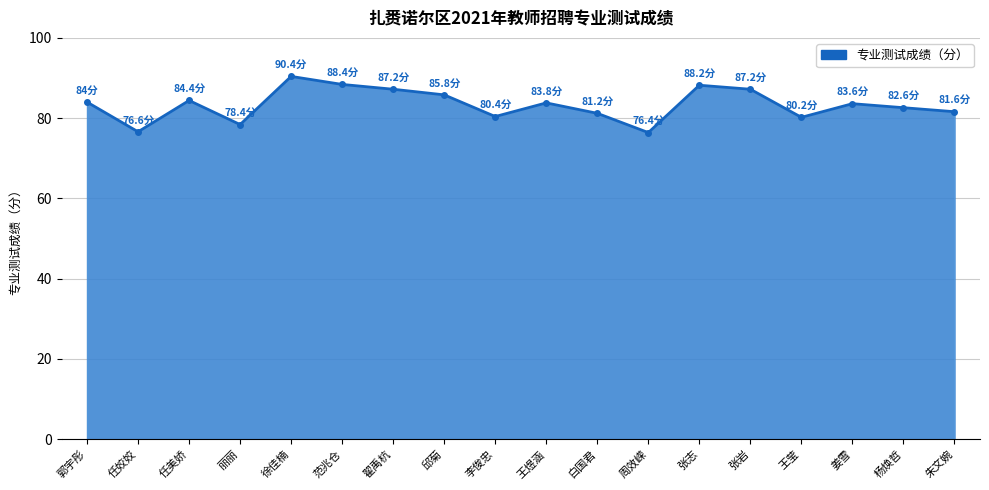

What is the approximate value at 翟禹杭?

87.2